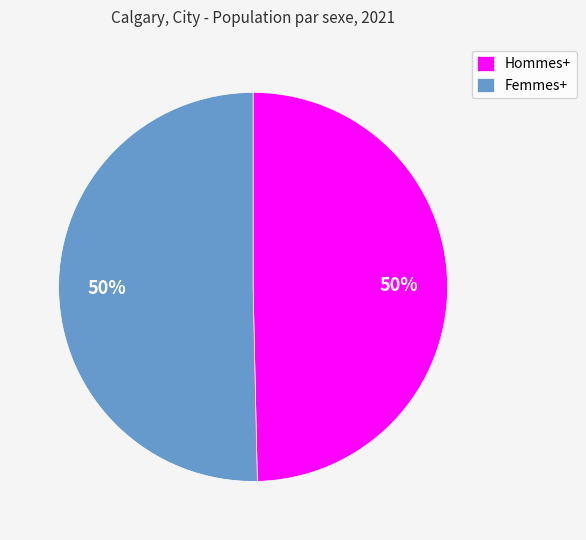

To the nearest percent, what is the combined percentage of Femmes+ and Hommes+?

100%